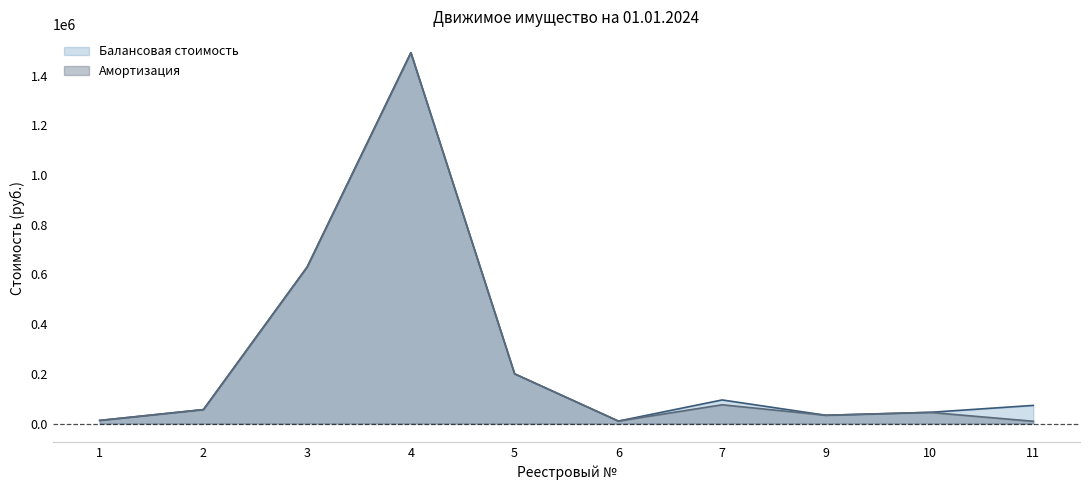

What value does the Амортизация series have at 10?

44990.0